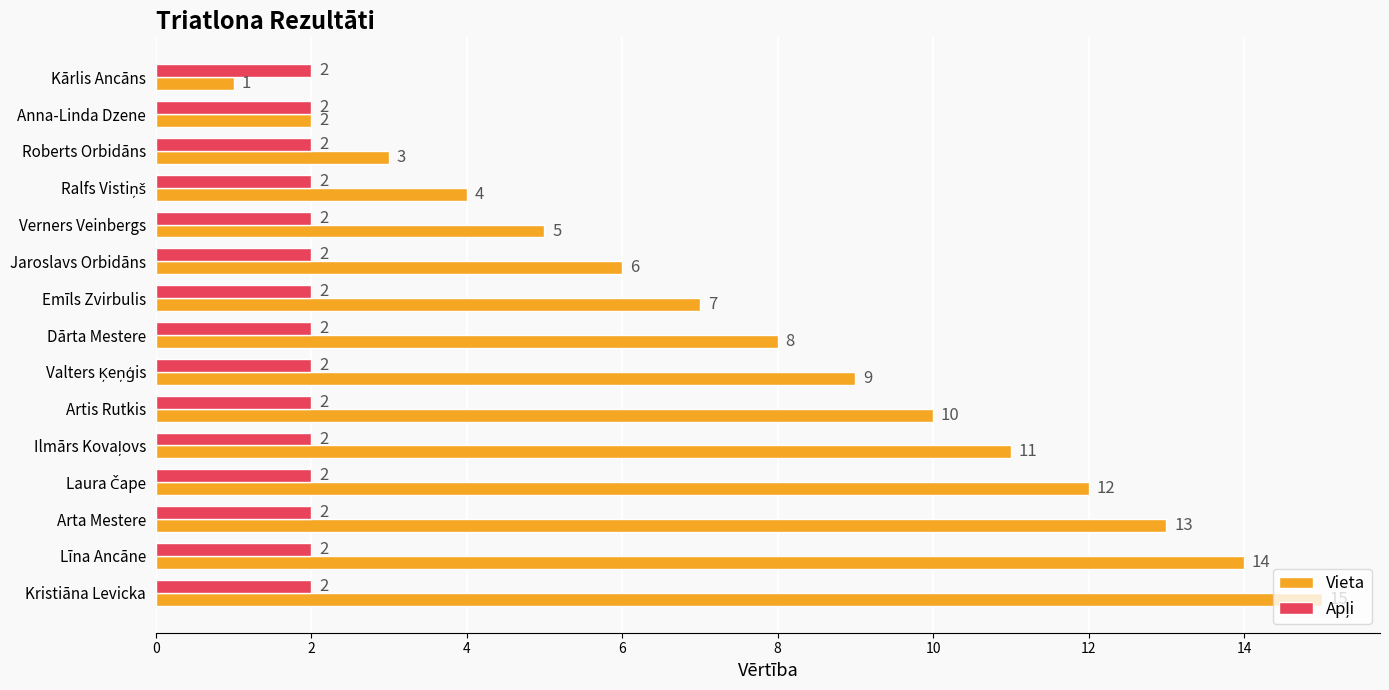

Which series has the largest total across all categories?

Vieta